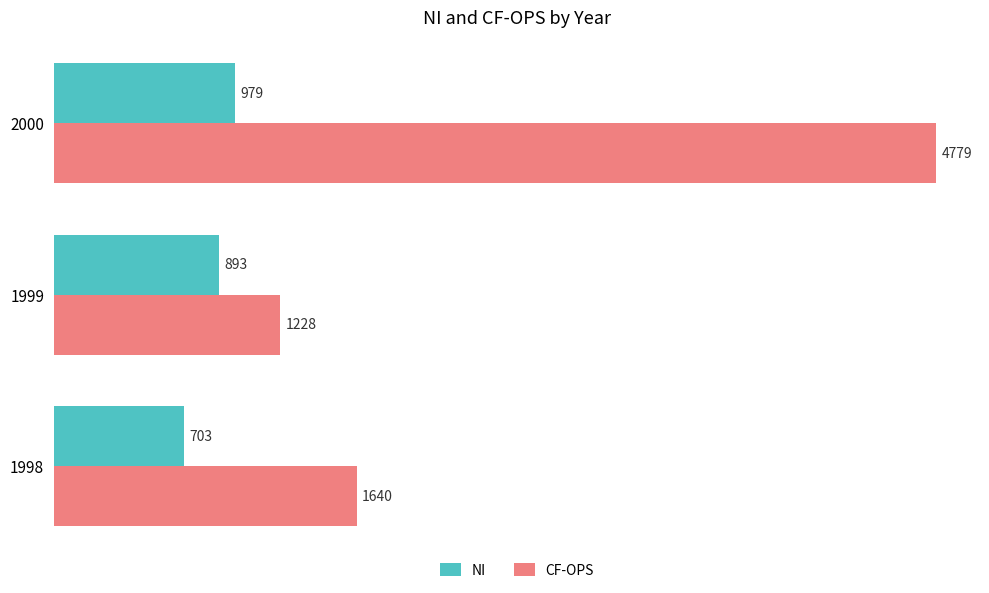

Rank the categories by NI value from highest to lowest.

2000, 1999, 1998